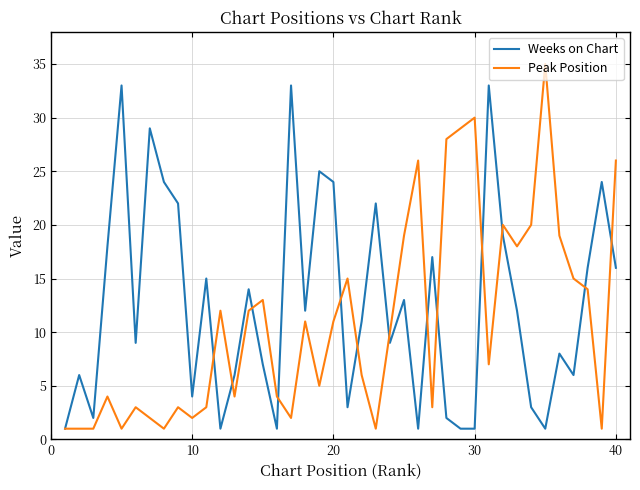

Which series has the largest range (max minus min)?

Peak Position